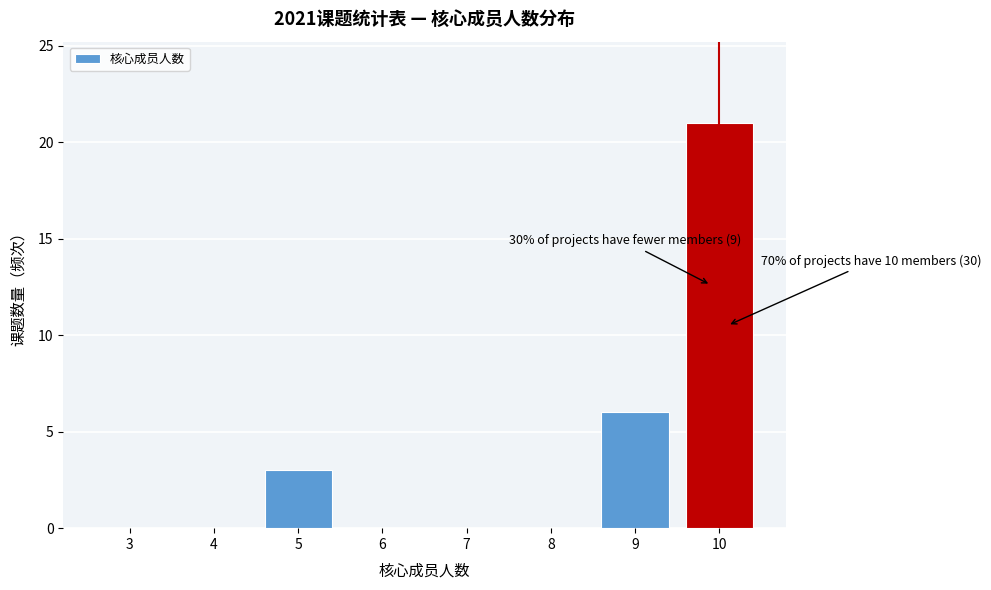

Reading left to right, extract all data points from this chart.

3=0	4=0	5=3	6=0	7=0	8=0	9=6	10=21